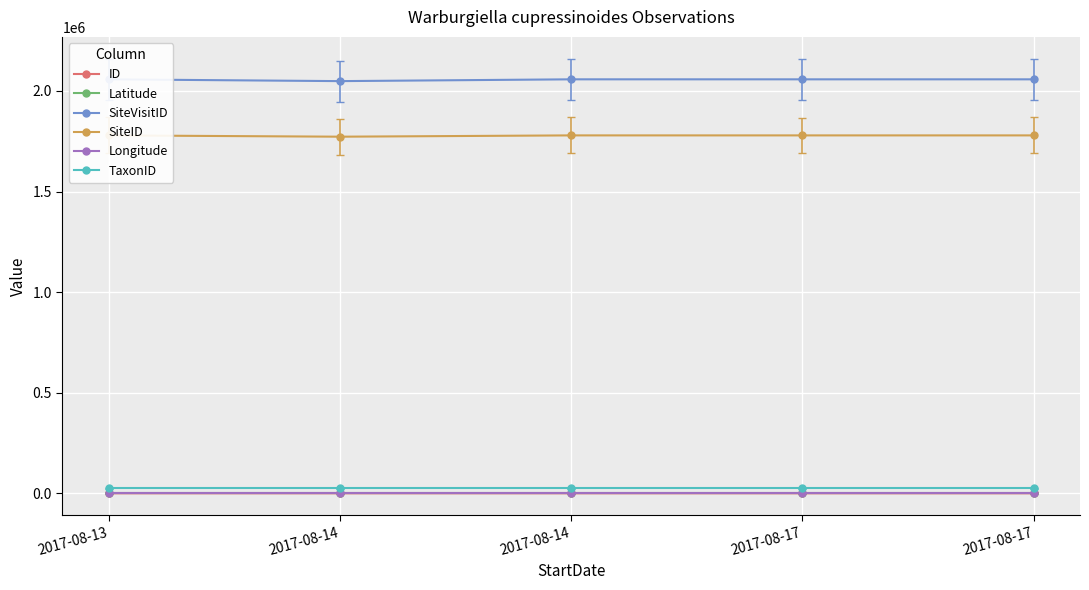

What is the total value across all series at 2017-08-14?

3847171.2